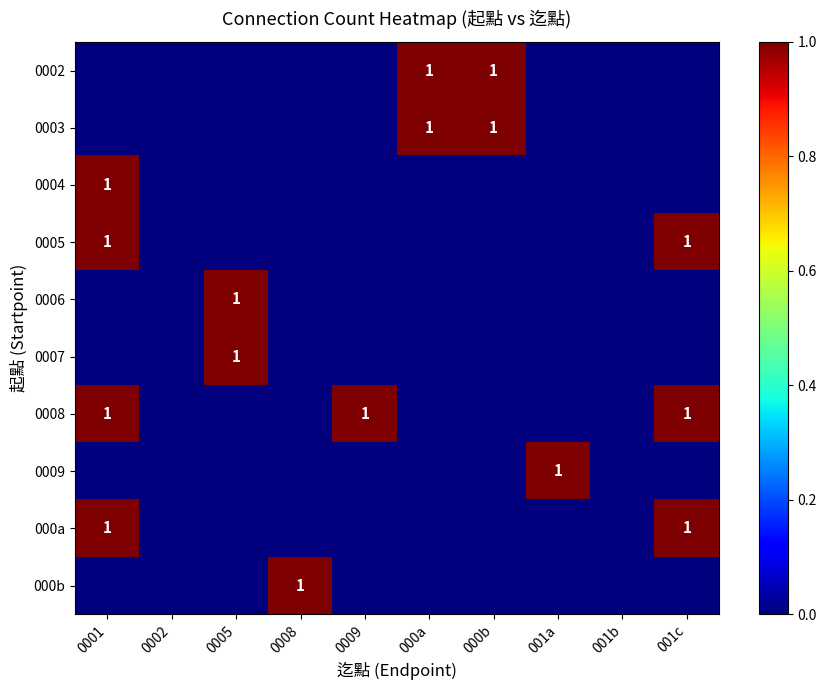

Which category has the lowest value across all series?

0001